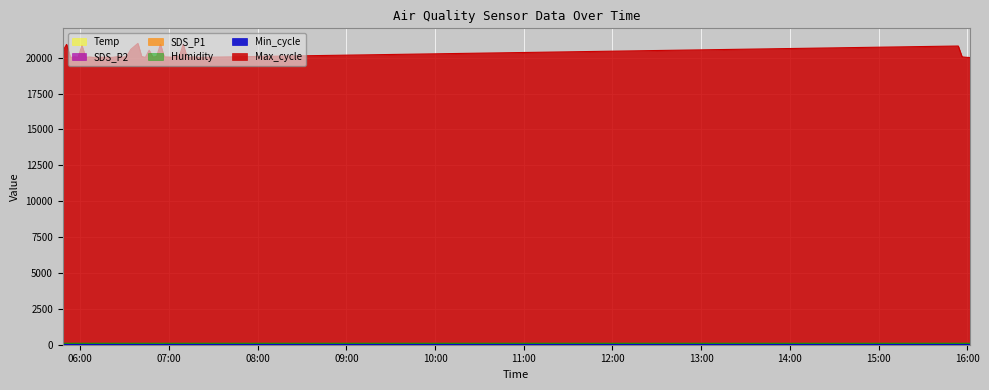

What is the average value of the SDS_P2 series?

5.5